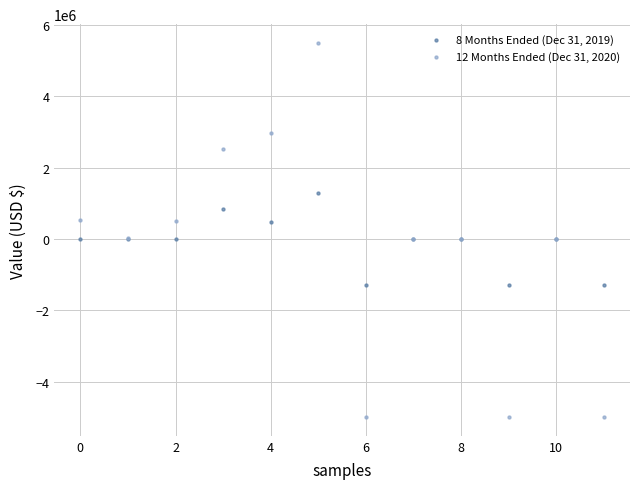

Which series contains the lowest Y value?

12 Months Ended (Dec 31, 2020)